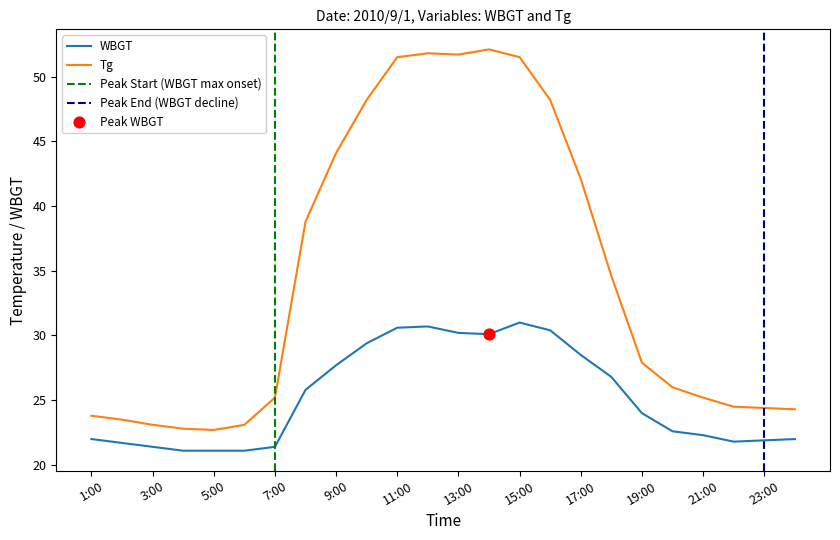

Which series has the largest total across all categories?

Tg